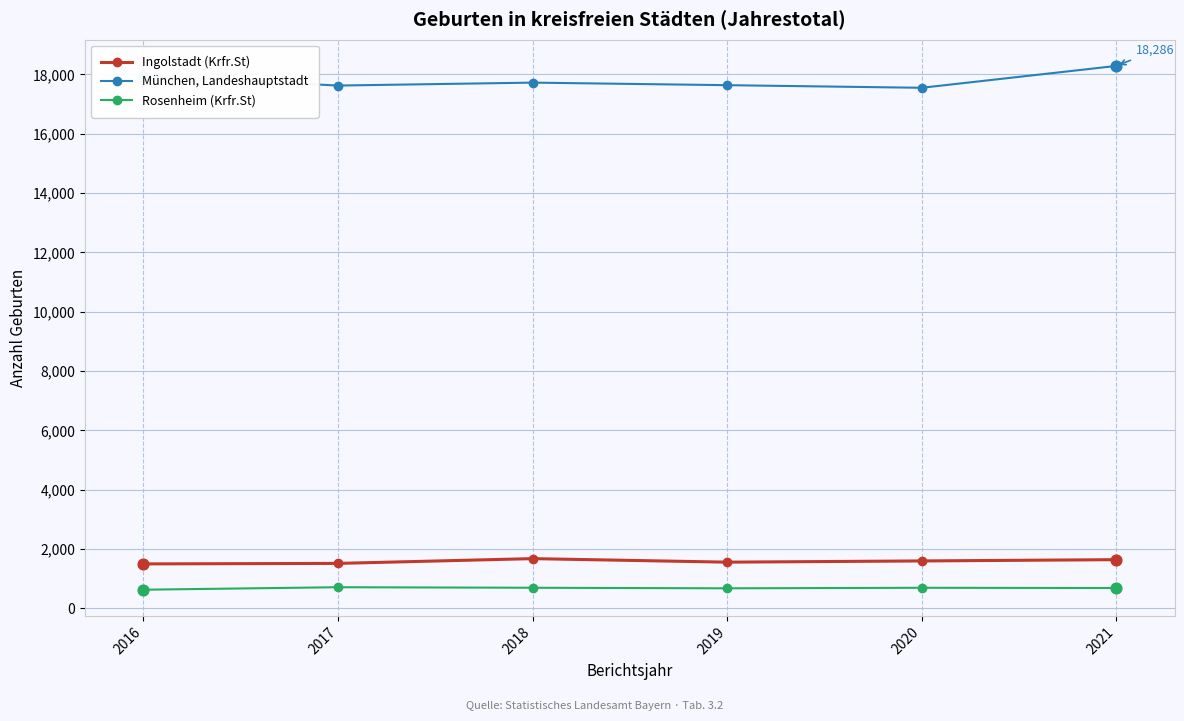

What is the total value across all series at 2020?

19840